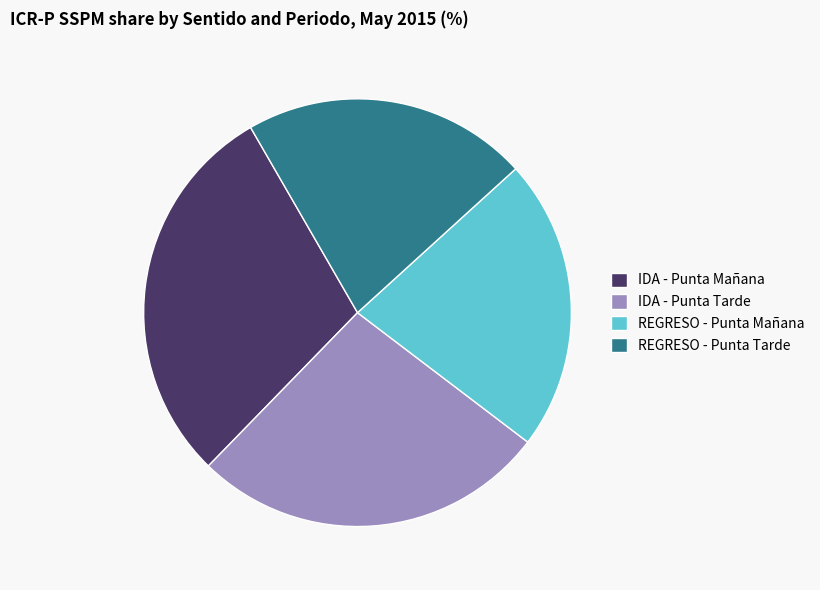

Which category has the biggest portion of the pie?

IDA - Punta Mañana